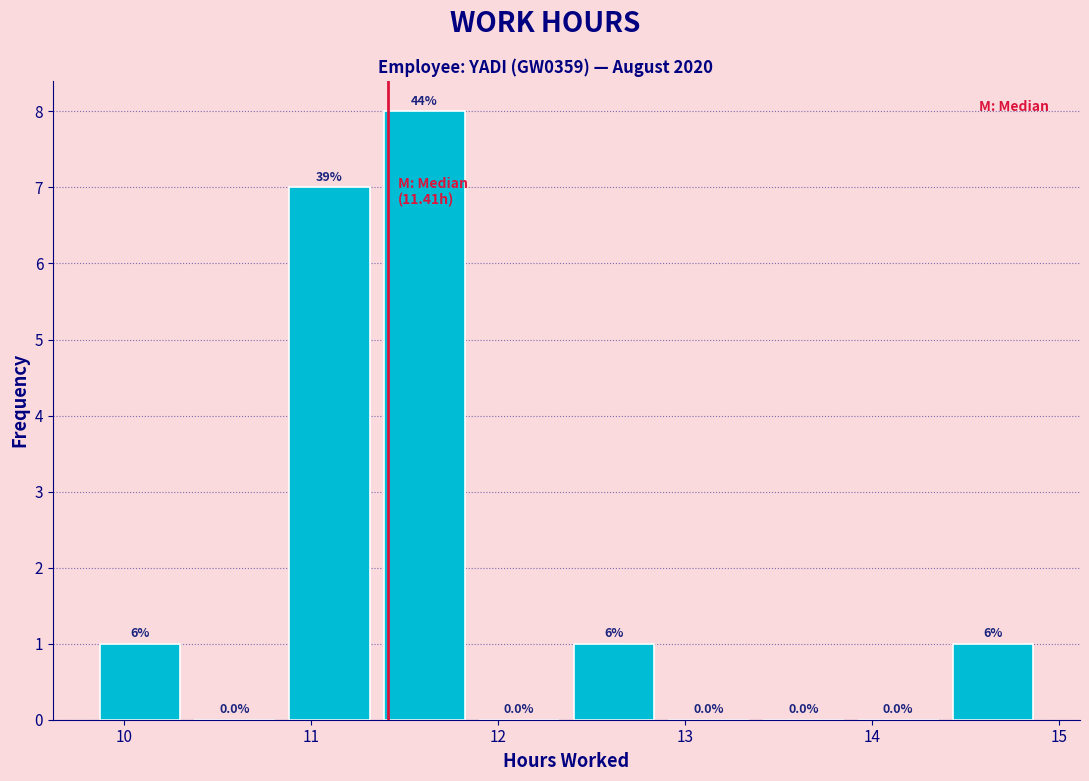

Over which range of the x-axis is the bar tallest?

11.4 to 11.9